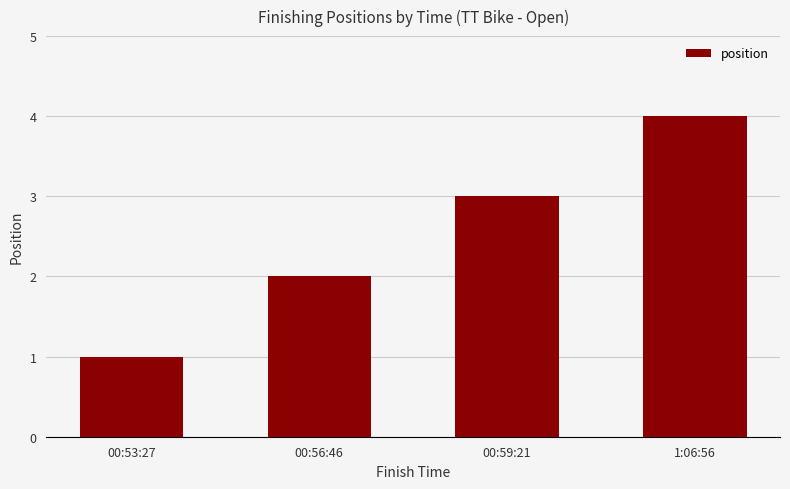

What is the label of the 3rd bar from the right?

00:56:46